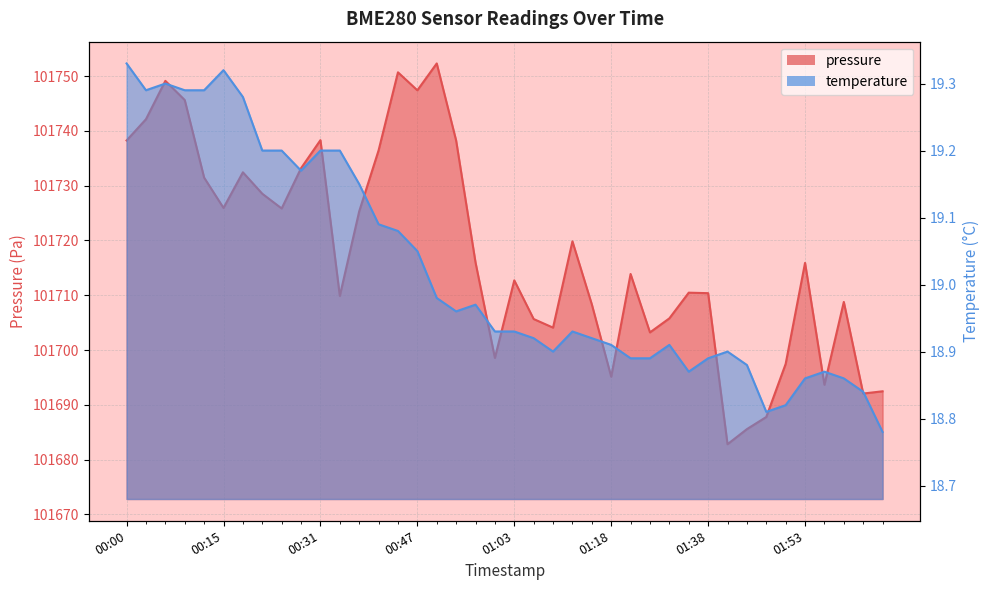

The pressure series shows 101738.2 at 00:00. True or false?

True